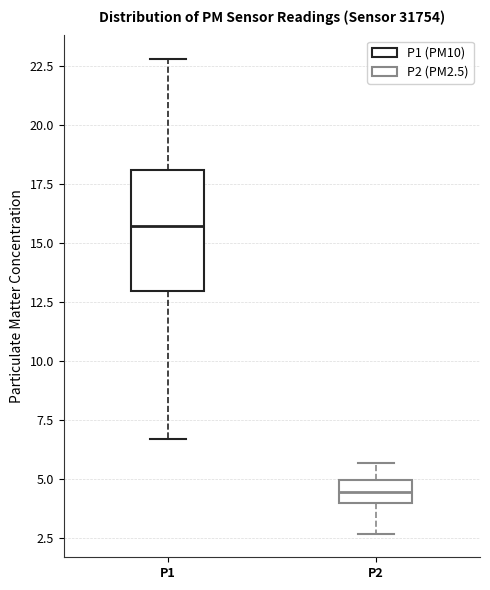

Where does the lower whisker of the box for P2 end on the y-axis? The values are not printed on the chart, so give them approximately, as read against the axis.

2.5